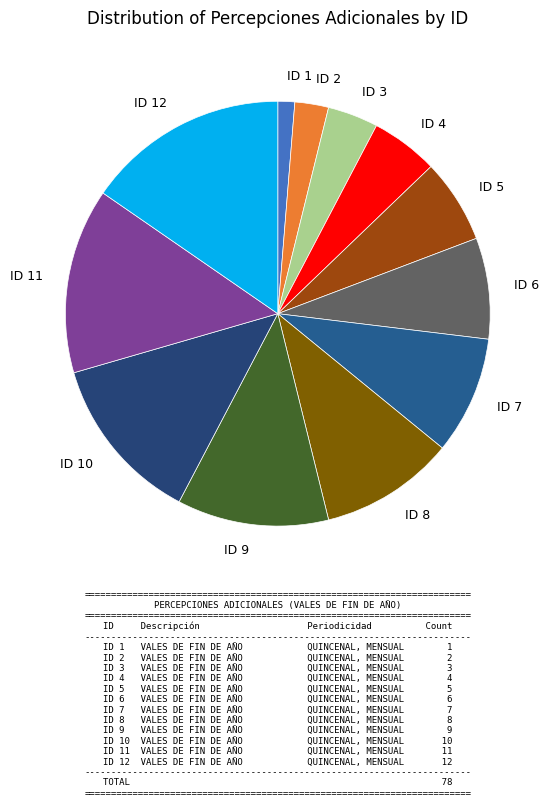

Is there a majority slice in this chart?

No